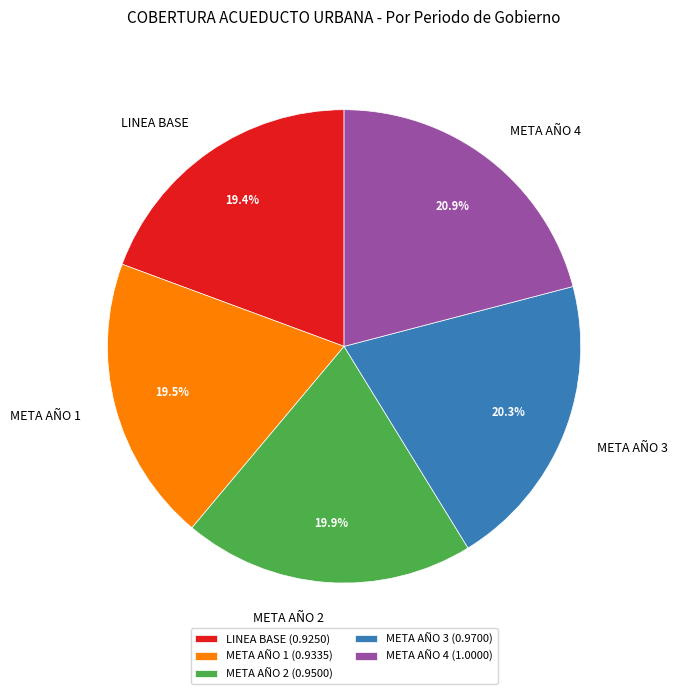

Which has a higher value, LINEA BASE or META AÑO 4?

META AÑO 4